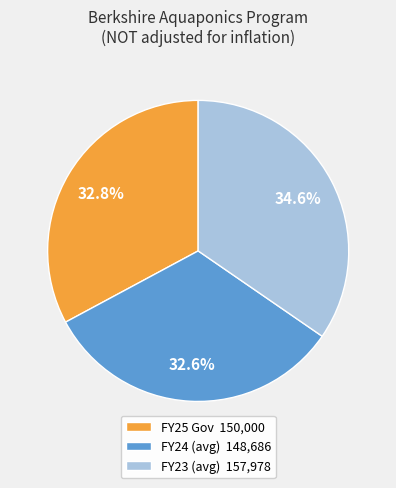

What is the largest slice in the pie chart?

FY23 (avg) 157,978